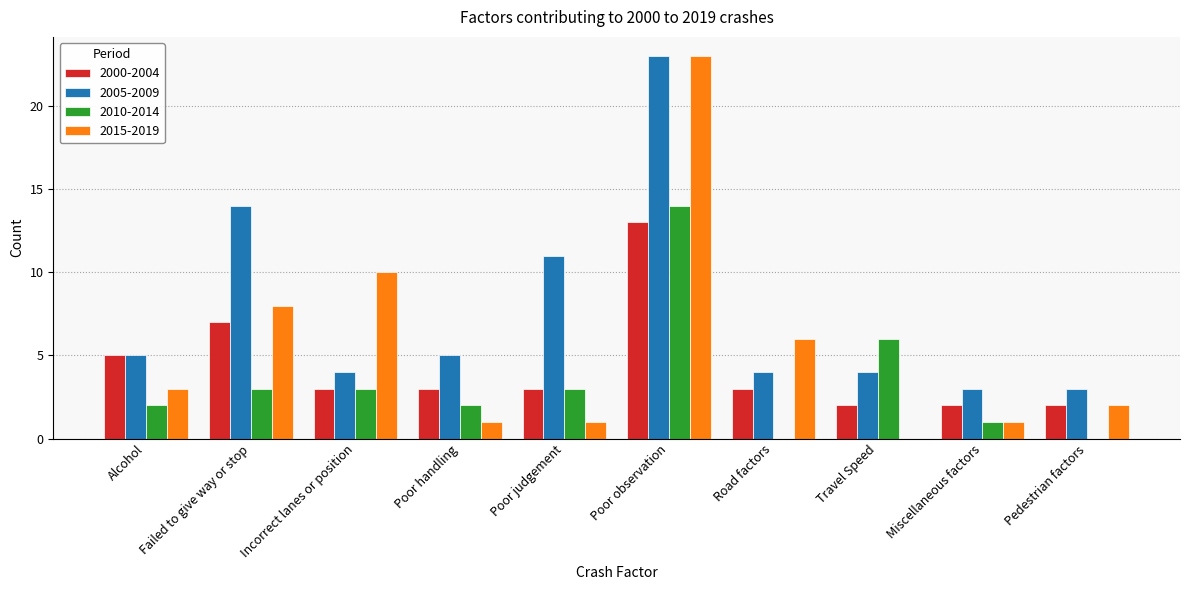

What is the sum of all 2010-2014 values?

34